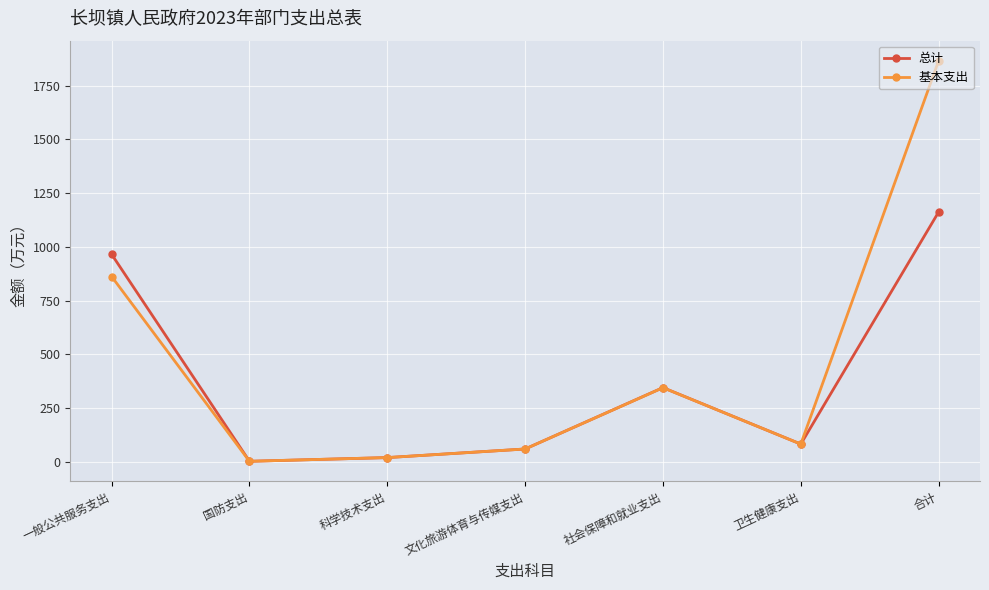

Reading left to right, what are all the values shown in this chart?

总计: 一般公共服务支出=965.2	国防支出=2.8	科学技术支出=20.0	文化旅游体育与传媒支出=60.0	社会保障和就业支出=345.3	卫生健康支出=82.8	合计=1162.1
基本支出: 一般公共服务支出=862.0	国防支出=2.8	科学技术支出=20.0	文化旅游体育与传媒支出=60.0	社会保障和就业支出=345.0	卫生健康支出=82.8	合计=1865.5